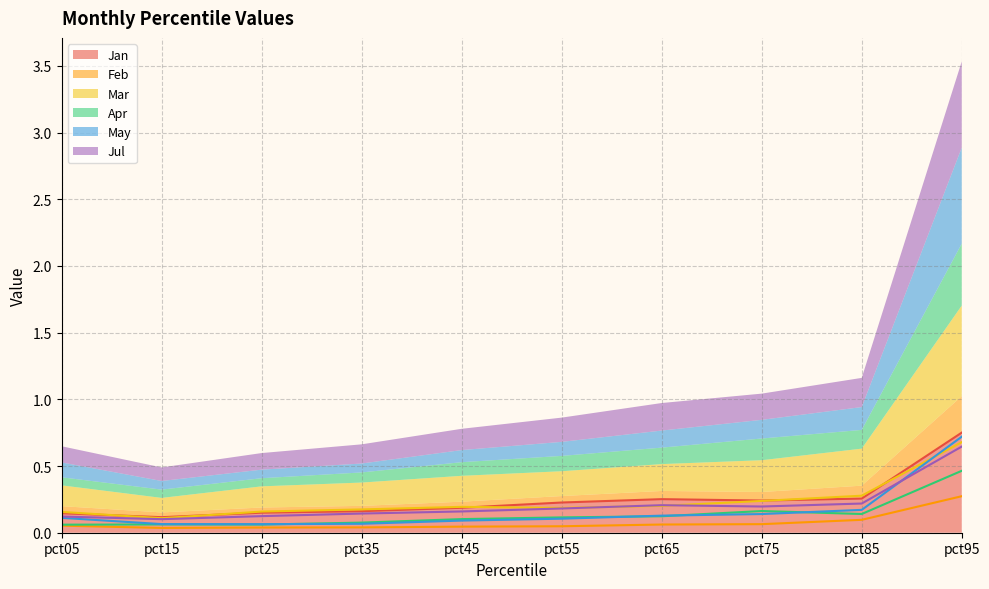

What is the difference between the highest and lowest values at pct45?

0.1